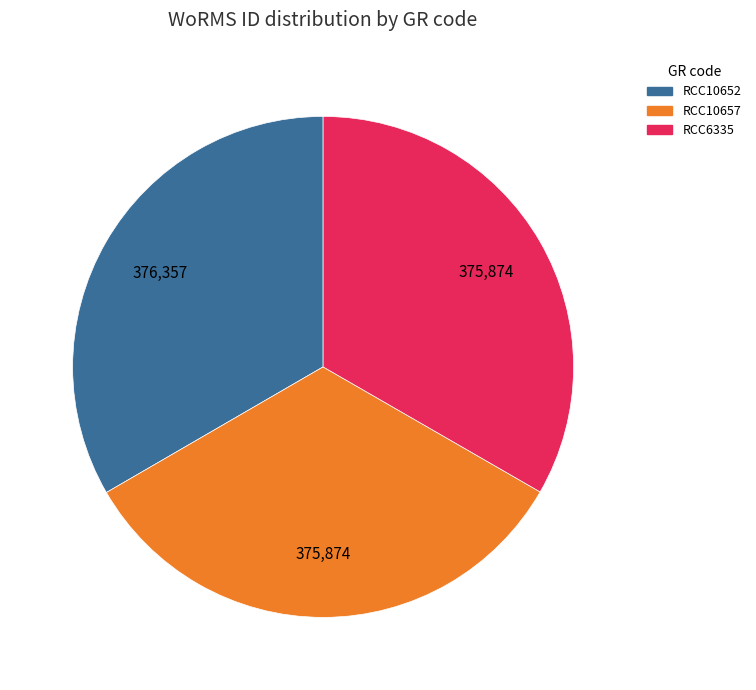

What is the ratio of the value at RCC10652 to the value at RCC6335?

1.0